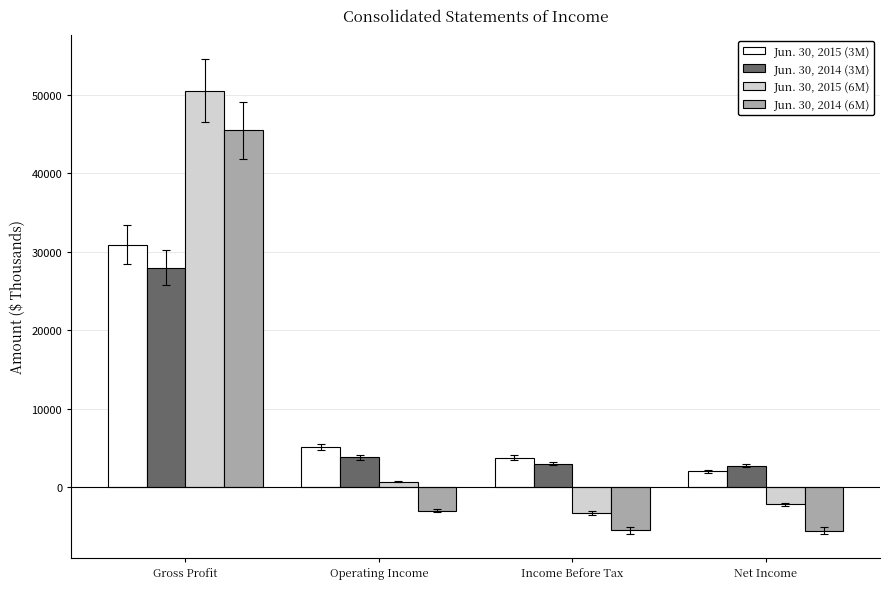

Rank the categories by Jun. 30, 2015 (6M) value from lowest to highest.

Income Before Tax, Net Income, Operating Income, Gross Profit